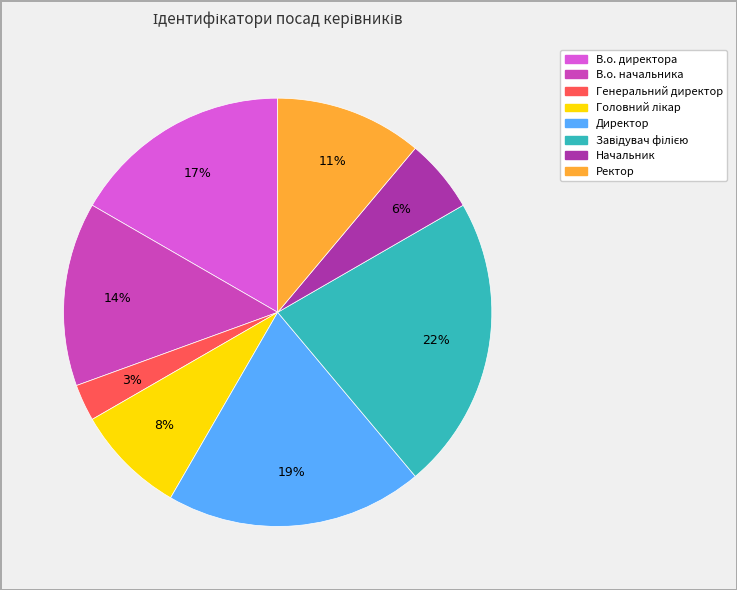

Which category has the smallest portion of the pie?

Генеральний директор